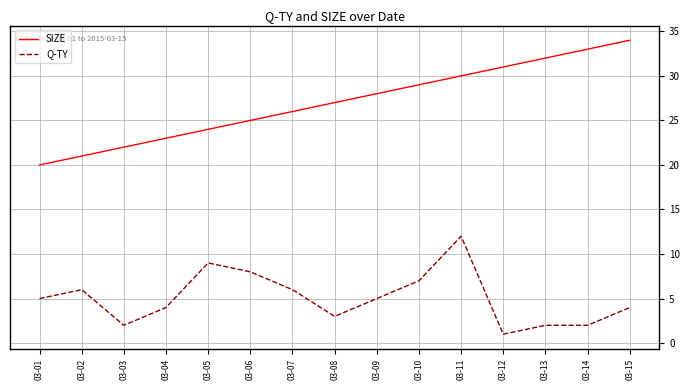

Rank the series at 03-11 from lowest to highest value.

Q-TY, SIZE